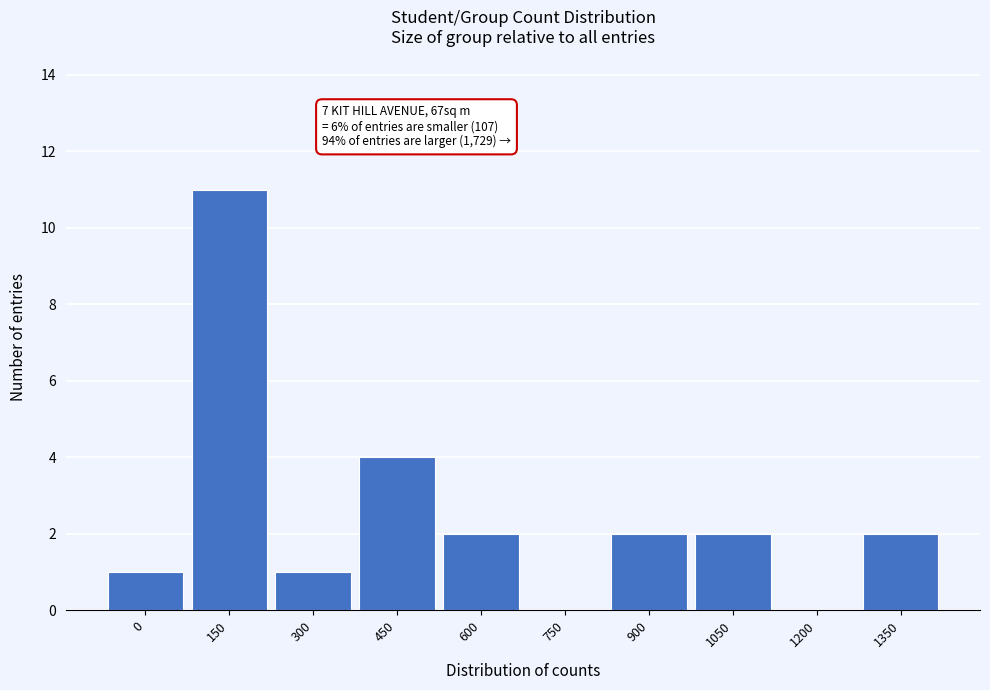

Reading left to right, list all the values displayed in this chart.

0=1	150=11	300=1	450=4	600=2	750=0	900=2	1050=2	1200=0	1350=2